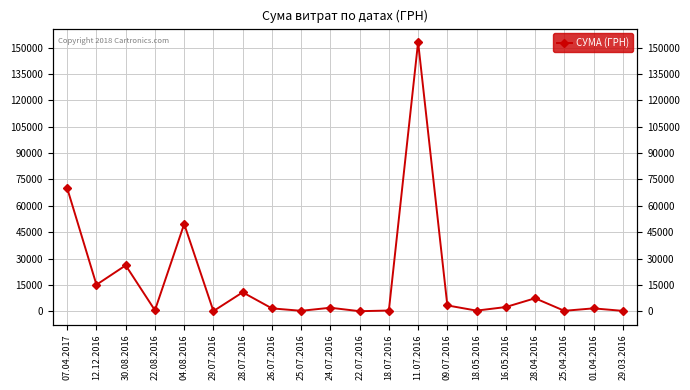

What is the sum of all values?

345346.8